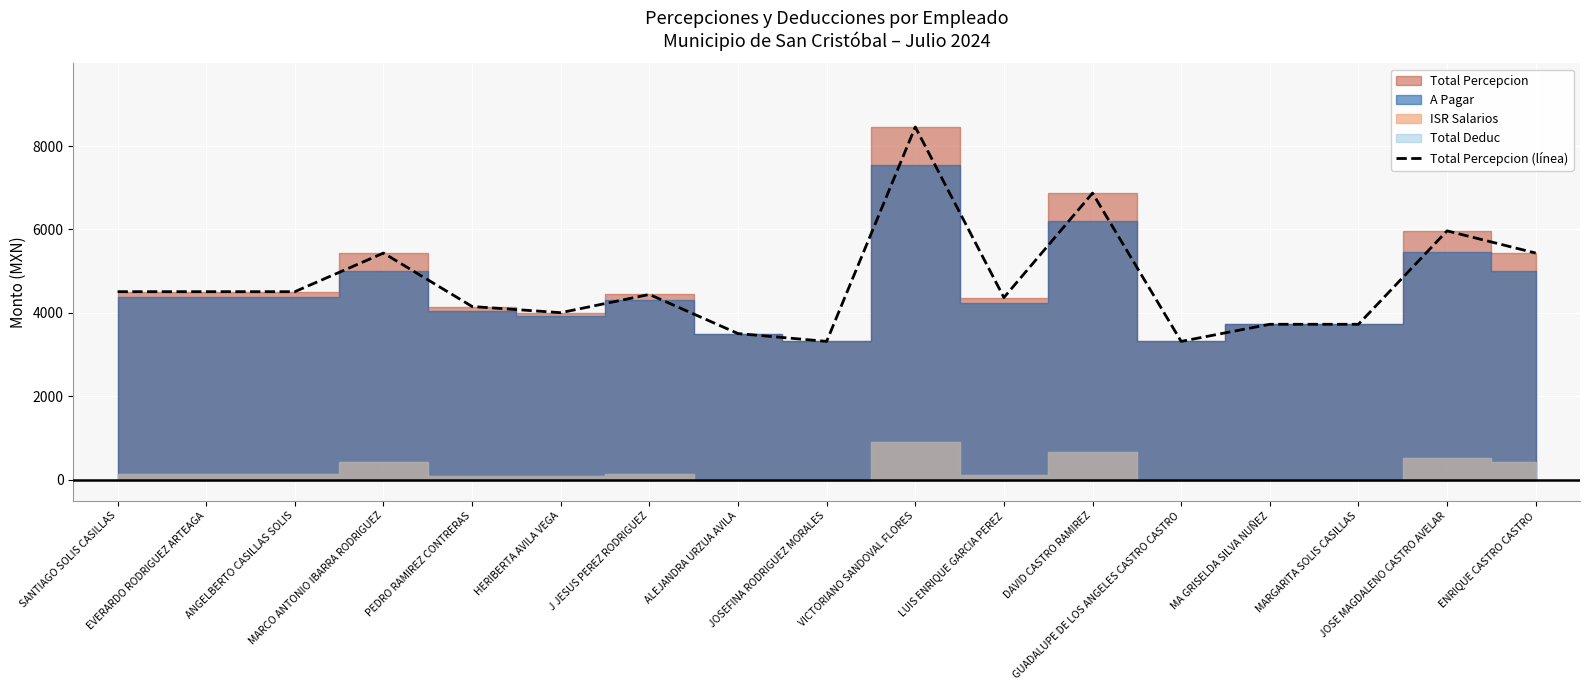

What is the greatest value displayed?

8456.8